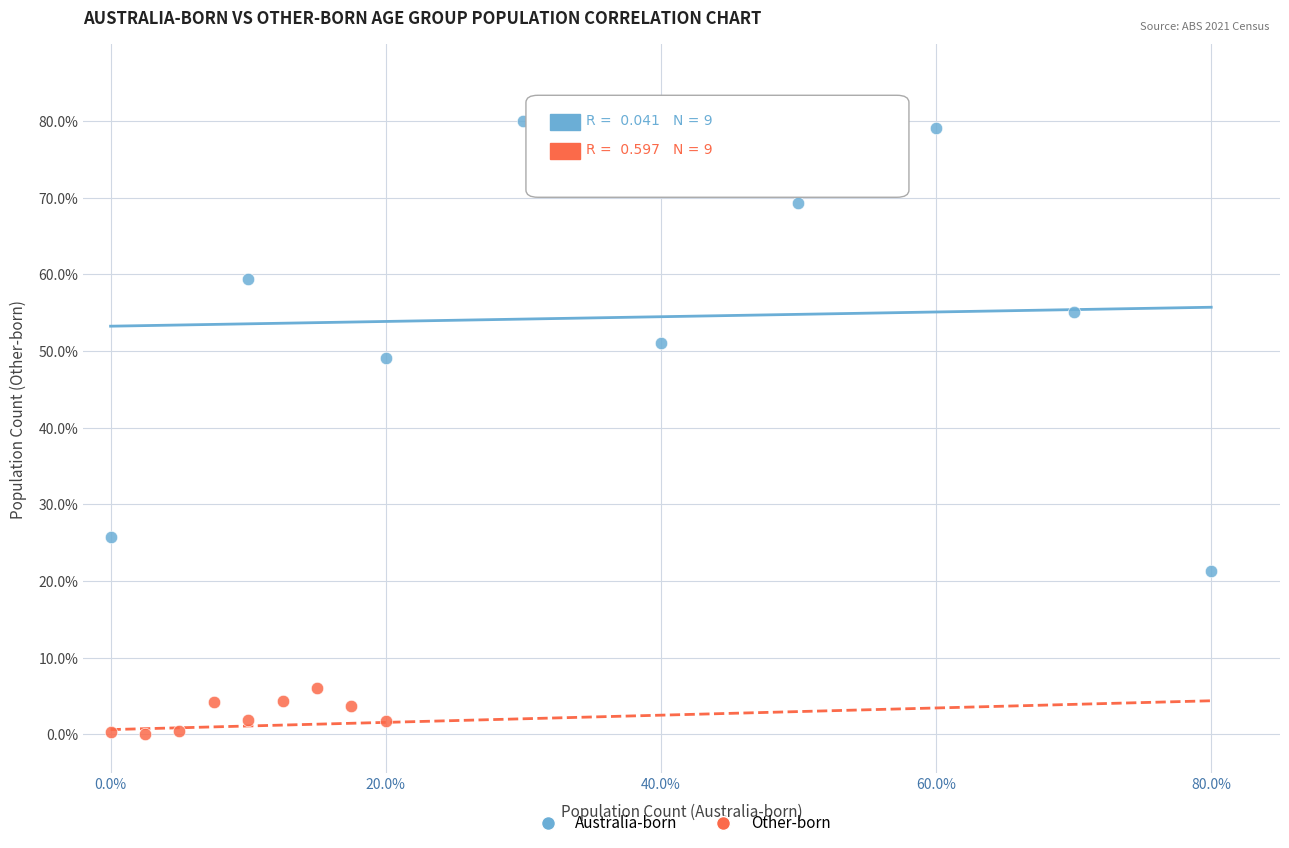

Which series has the largest Y range (max minus min)?

Australia-born